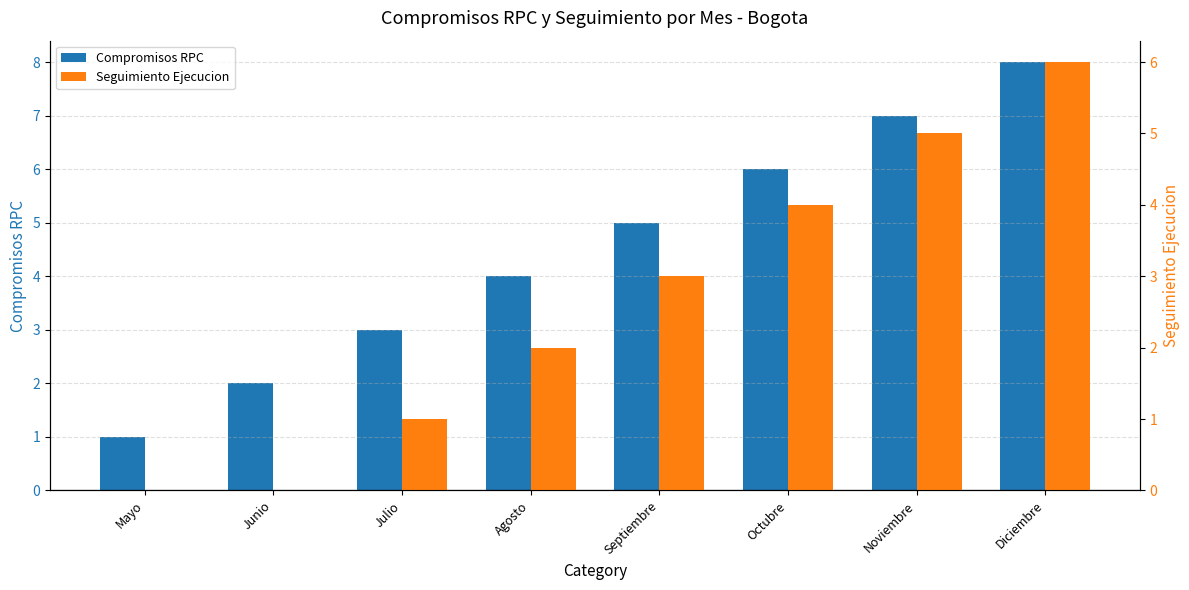

Reading left to right, transcribe all the data shown in this chart.

Compromisos RPC: Mayo=1	Junio=2	Julio=3	Agosto=4	Septiembre=5	Octubre=6	Noviembre=7	Diciembre=8
Seguimiento Ejecucion: Mayo=0	Junio=0	Julio=1	Agosto=2	Septiembre=3	Octubre=4	Noviembre=5	Diciembre=6